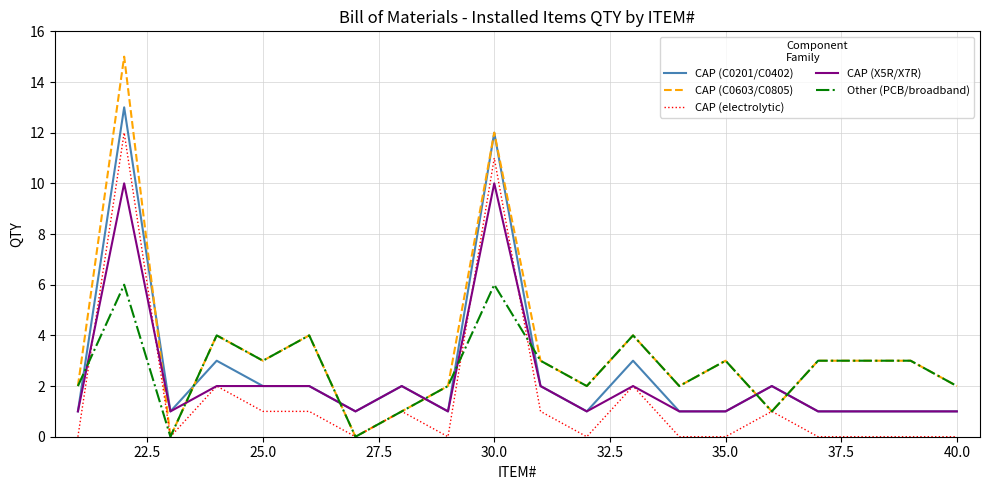

True or false: CAP (C0201/C0402) and CAP (electrolytic) cross at least once.

False